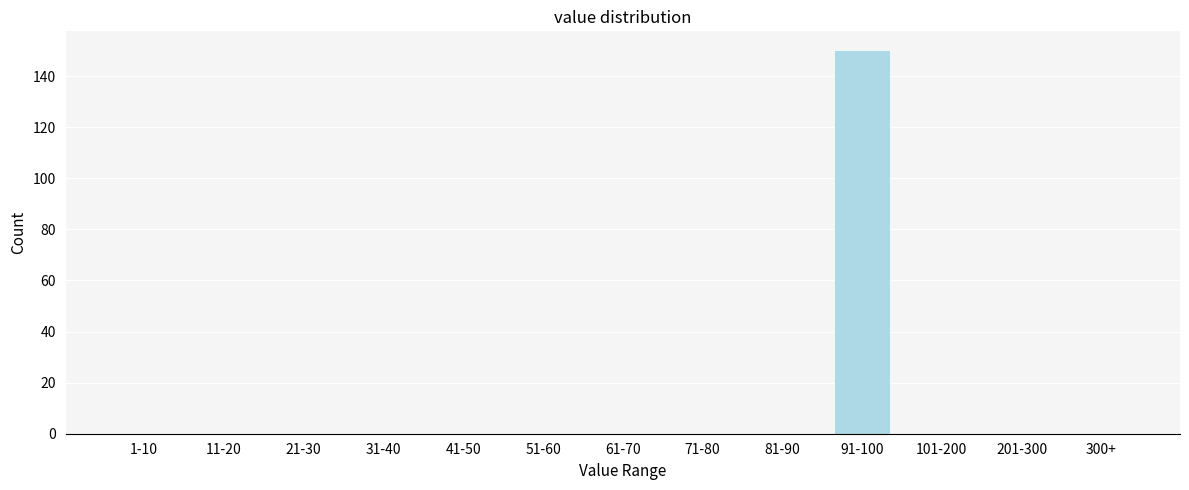

Reading left to right, list all the values displayed in this chart.

1-10=0	11-20=0	21-30=0	31-40=0	41-50=0	51-60=0	61-70=0	71-80=0	81-90=0	91-100=150	101-200=0	201-300=0	300+=0